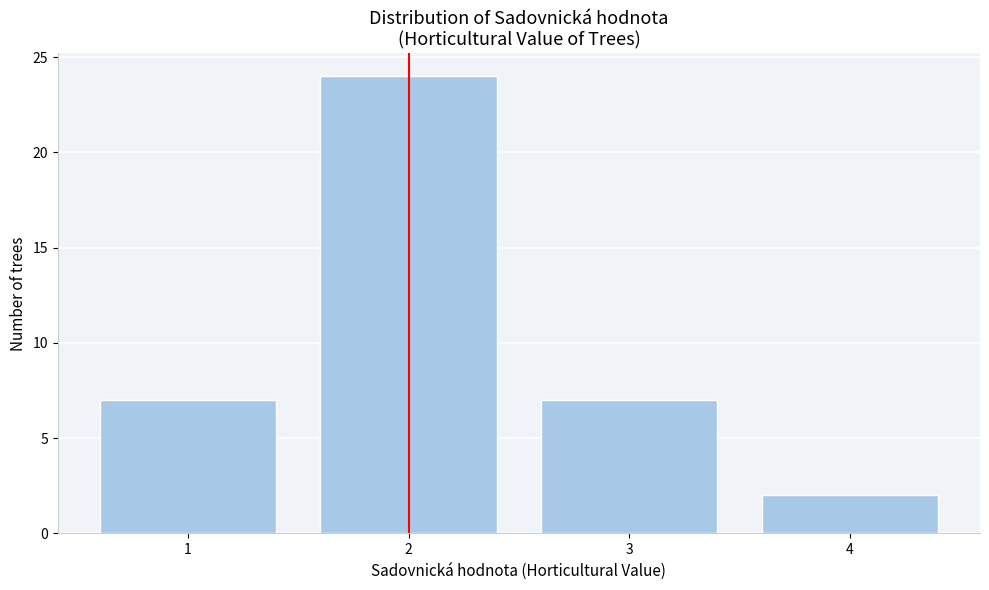

Reading left to right, extract all data points from this chart.

7	24	7	2